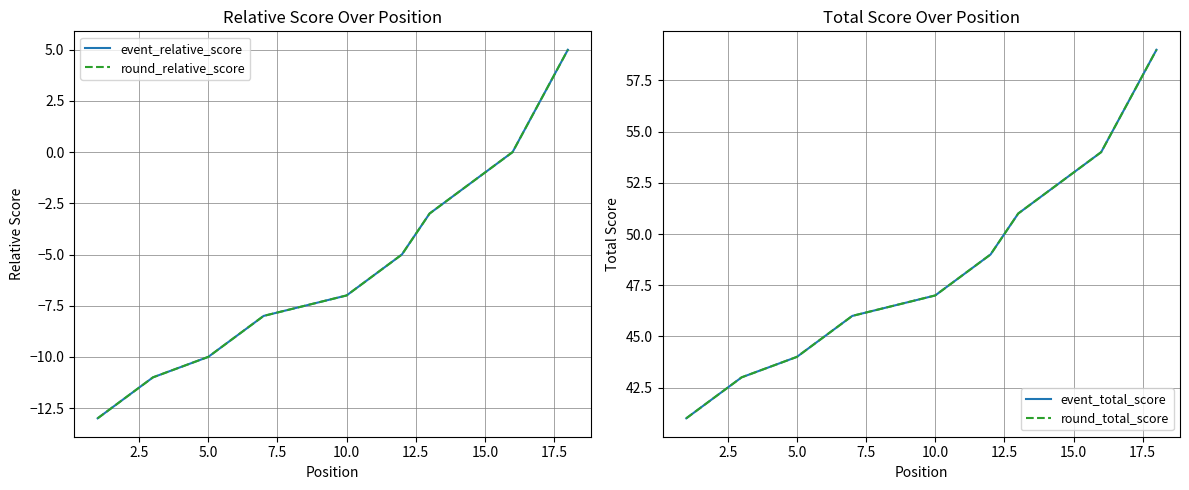

True or false: round_total_score has a value of 71 at 5.0.

False